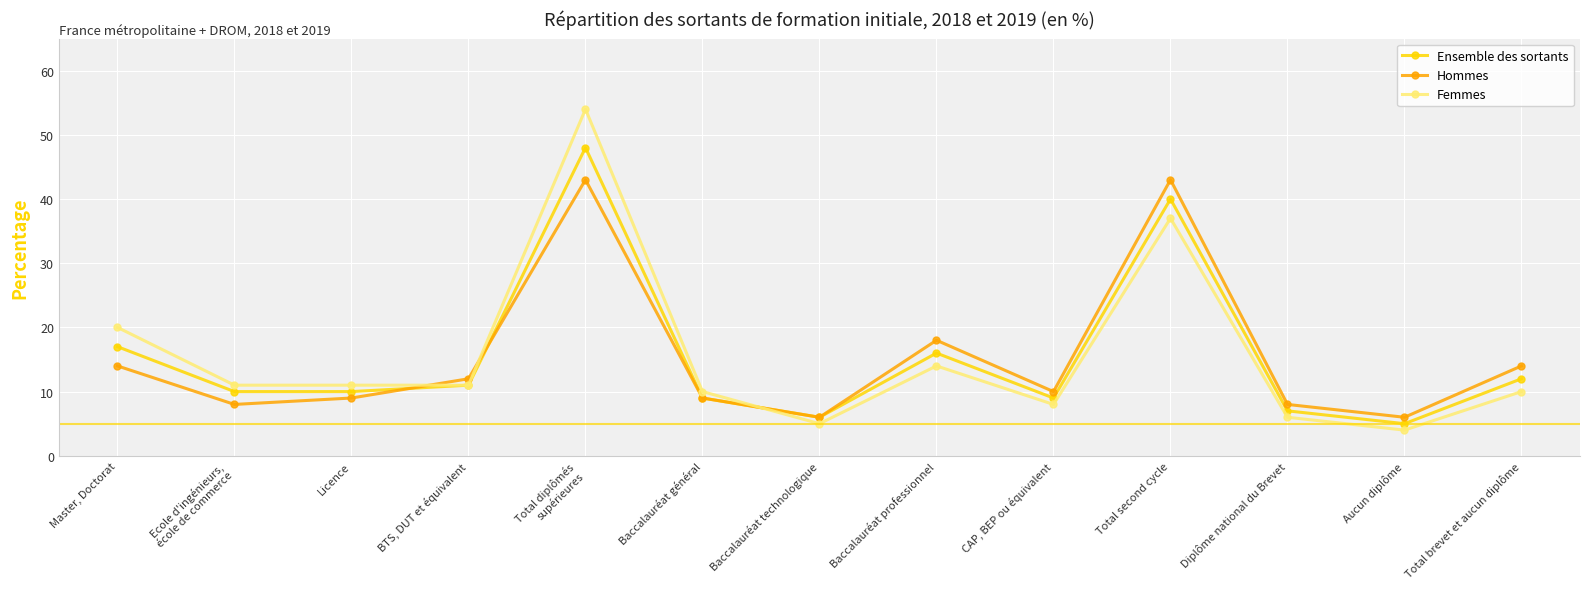

In Hommes, how many points are higher than both neighbors (excluding endpoints)?

3